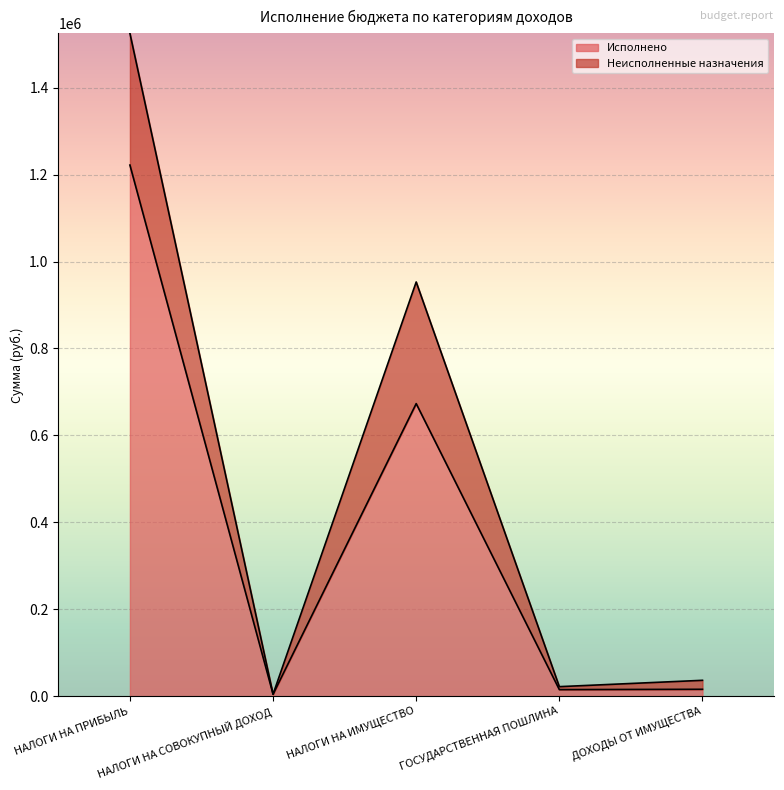

How many interior local valleys (lower than both neighbors) does the data have?

2